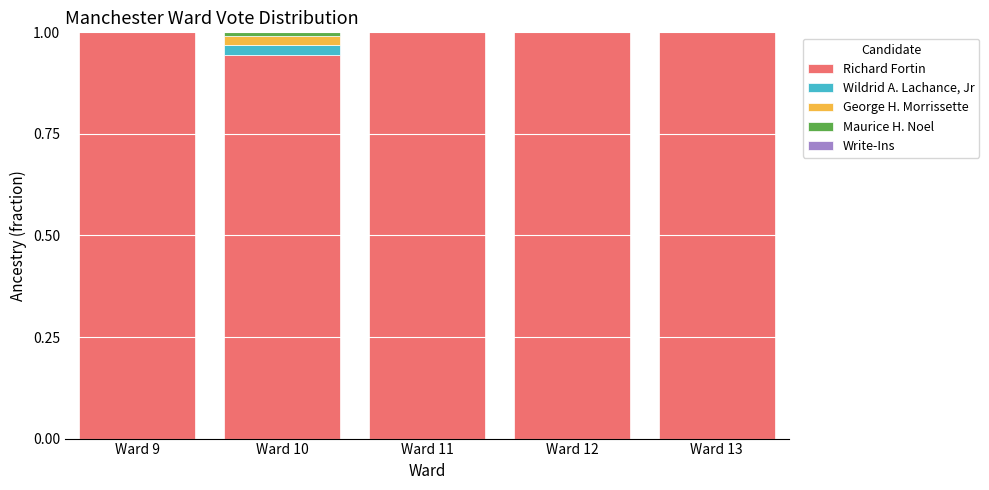

What is the highest value of the Richard Fortin series?

1.0